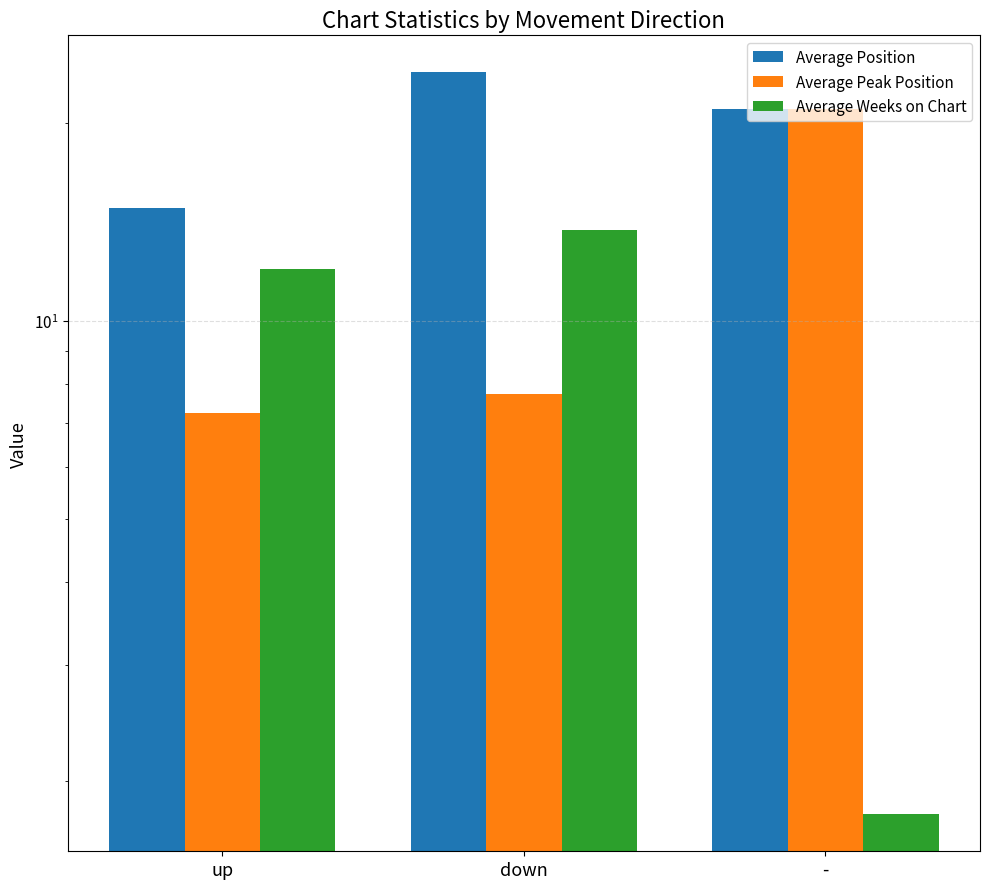

List the series in order of their peak value, highest first.

Average Position, Average Peak Position, Average Weeks on Chart